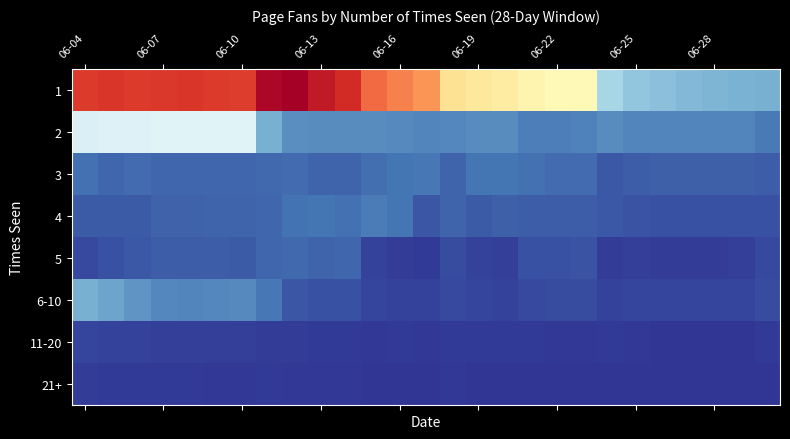

Count the number of data series in this chart.

8